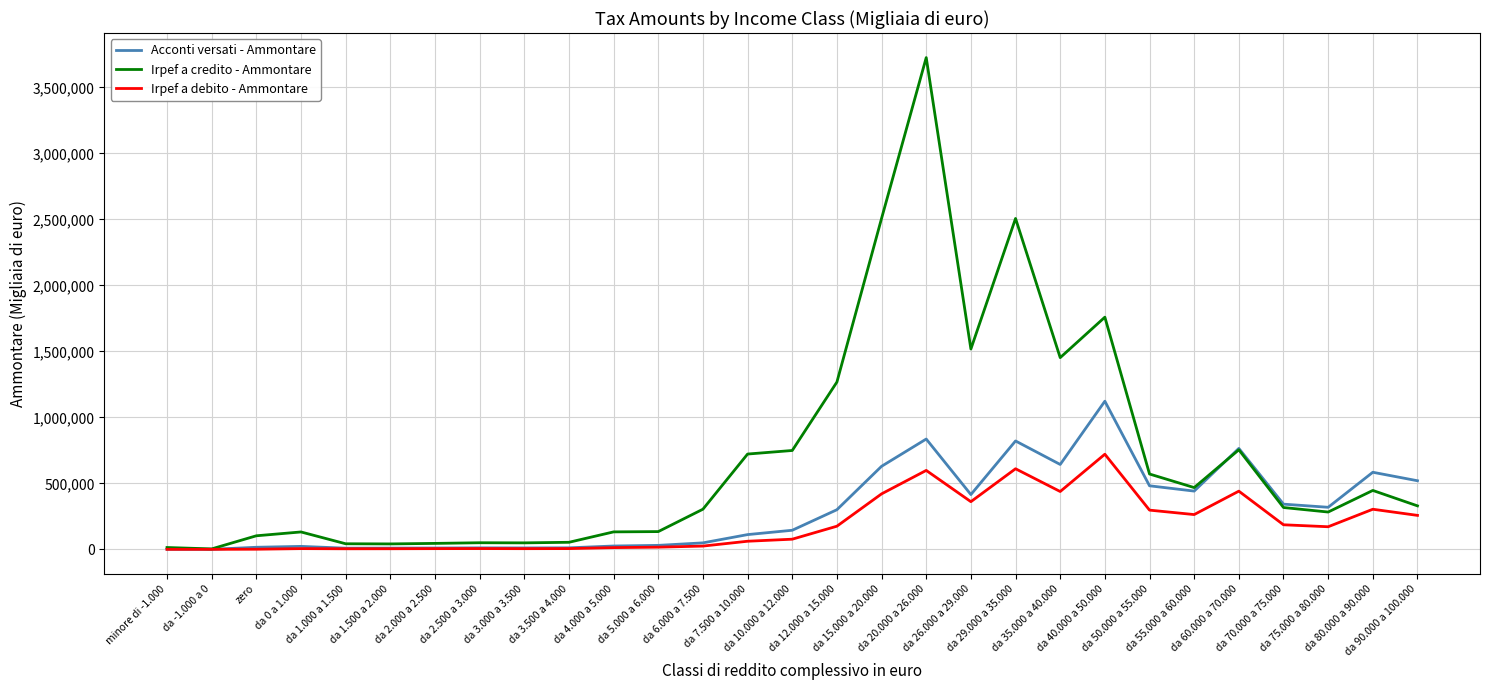

What is the sum of all Irpef a debito - Ammontare values?

5470752